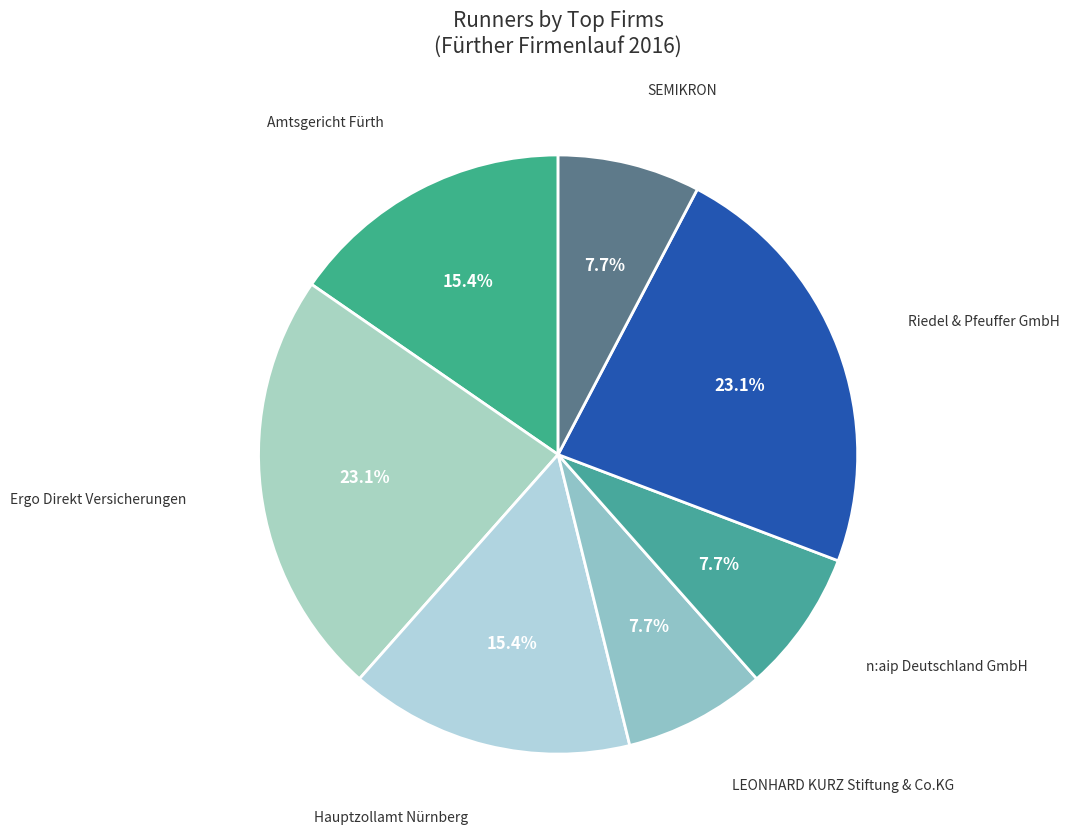

How many segments does this pie chart have?

7